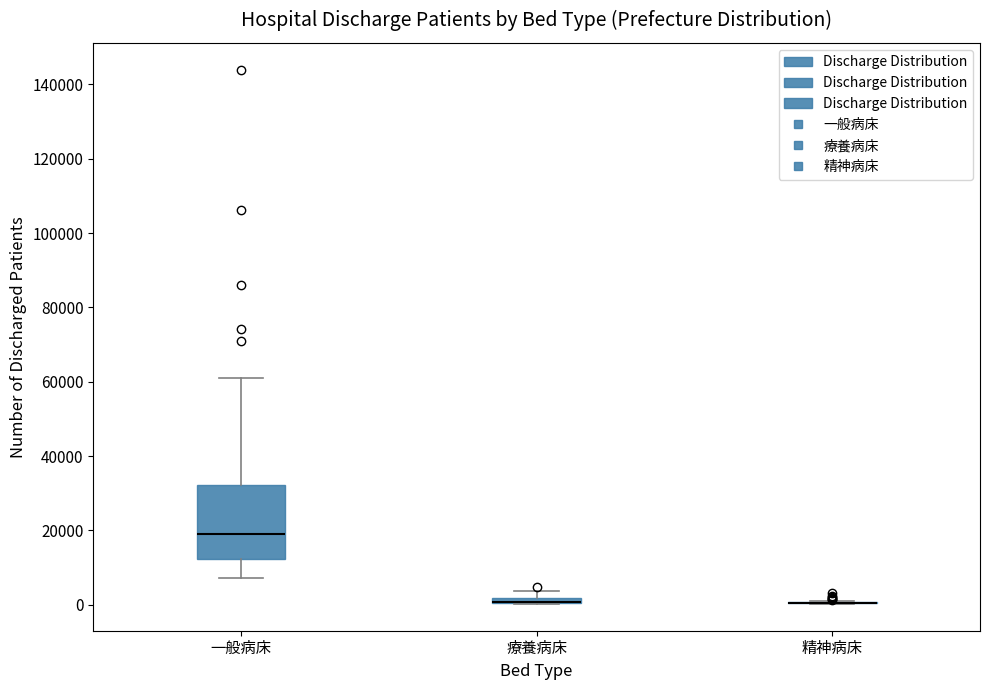

Where is the lower edge of the box for 療養病床 on the y-axis? The values are not printed on the chart, so give them approximately, as read against the axis.

0